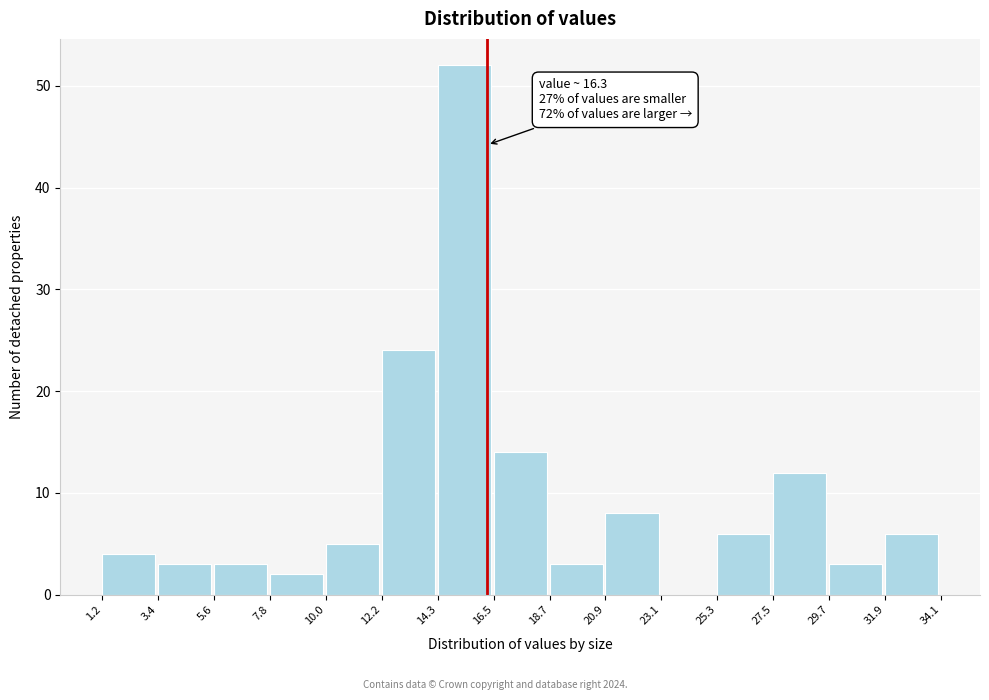

Over which range of the x-axis is the bar tallest?

14.3 to 16.5